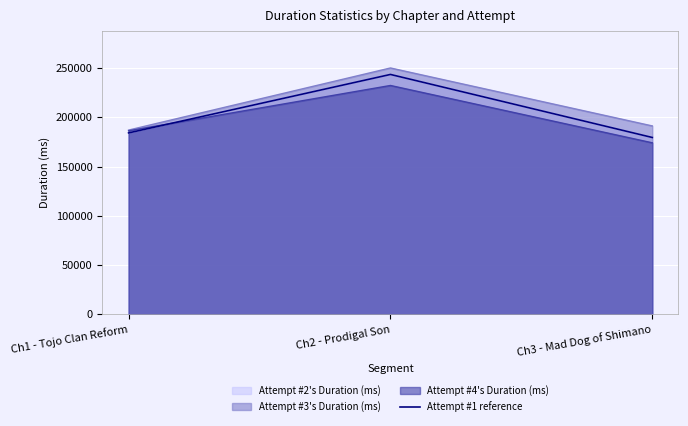

What is the sum of all values?

606989